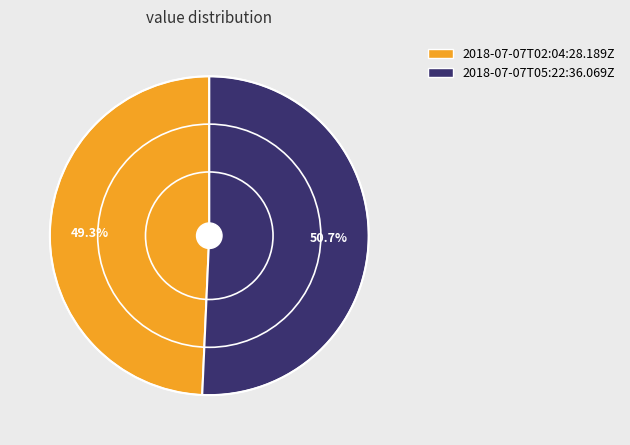

Combined, do 2018-07-07T05:22:36.069Z and 2018-07-07T02:04:28.189Z account for over 50%?

Yes